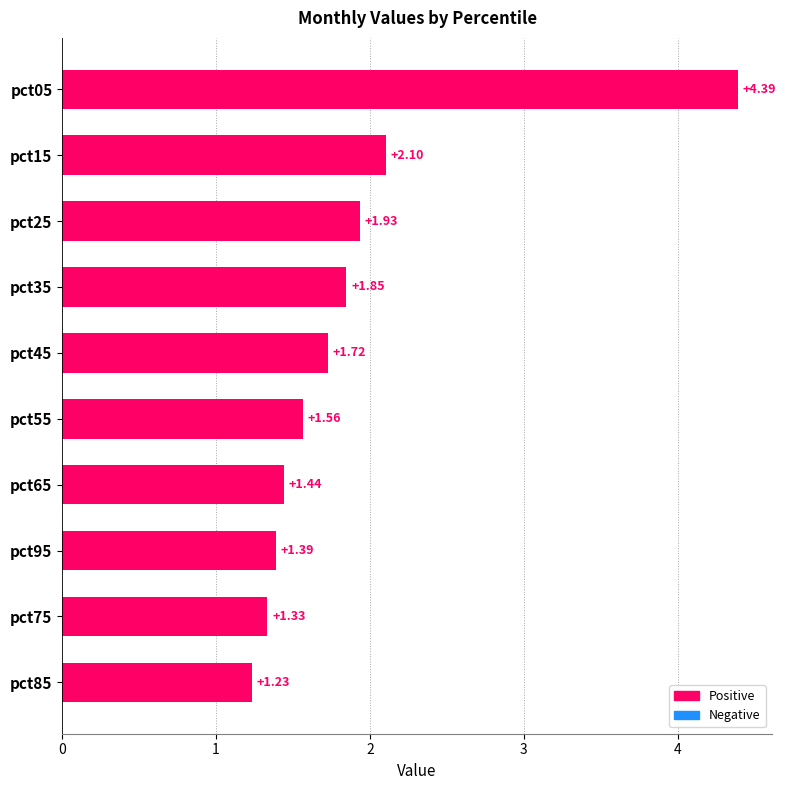

What is the difference between the values at pct45 and pct15?

0.4